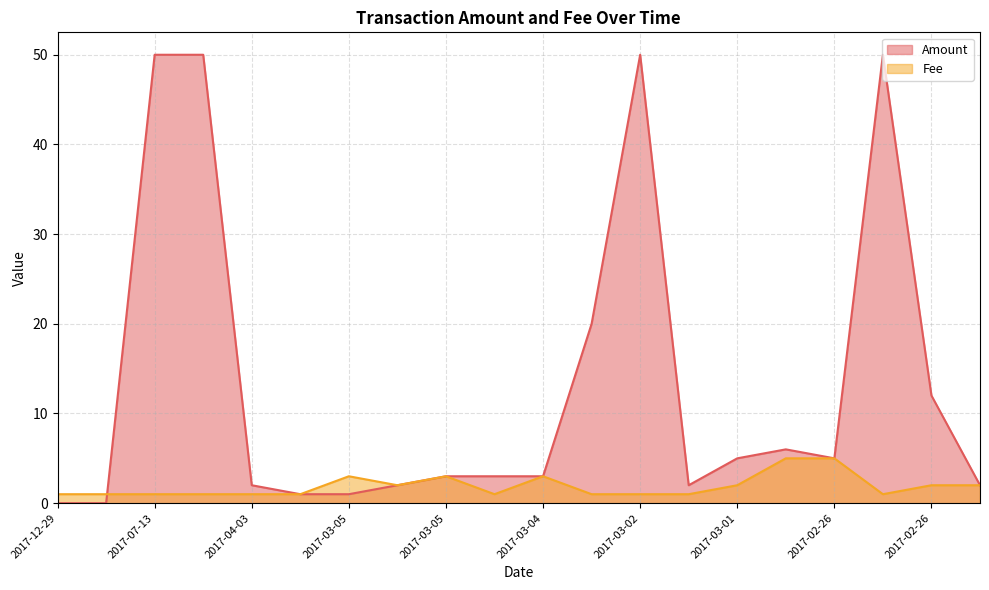

Is it true that the value at 2017-03-05 is 3.0?

True